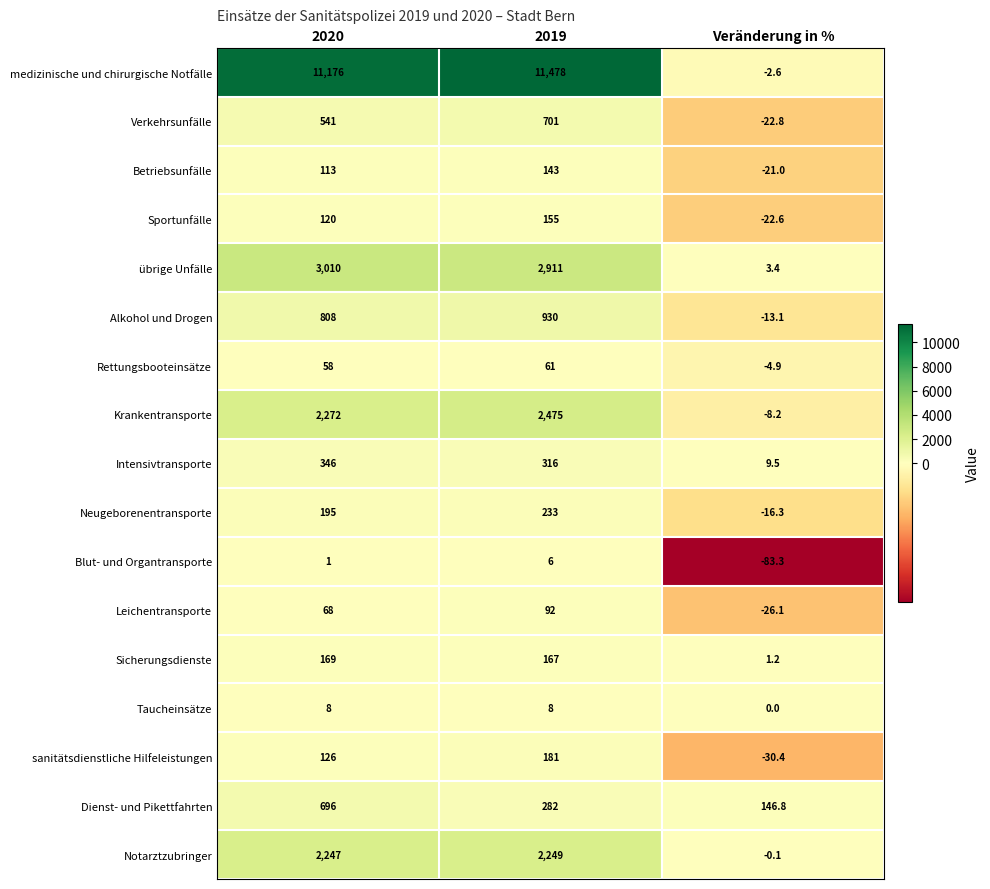

Which series changed the most between 2019 and Veränderung in %?

medizinische und chirurgische Notfälle